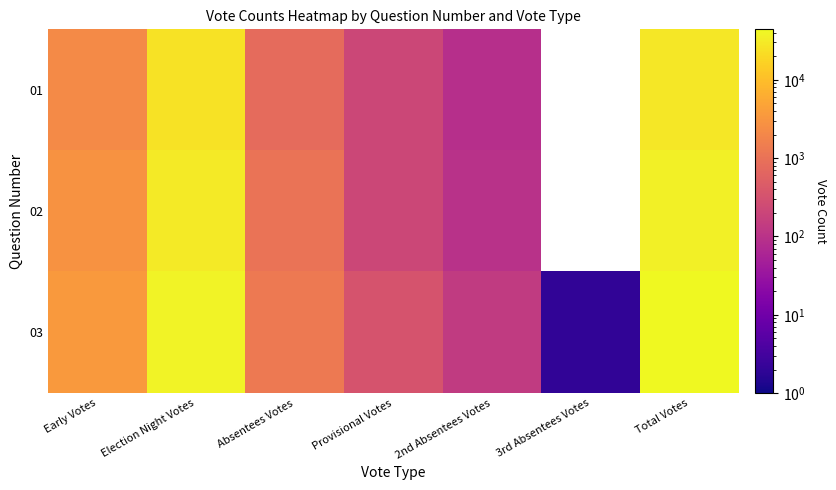

At Absentees Votes, list the series in order from largest to smallest.

03, 02, 01